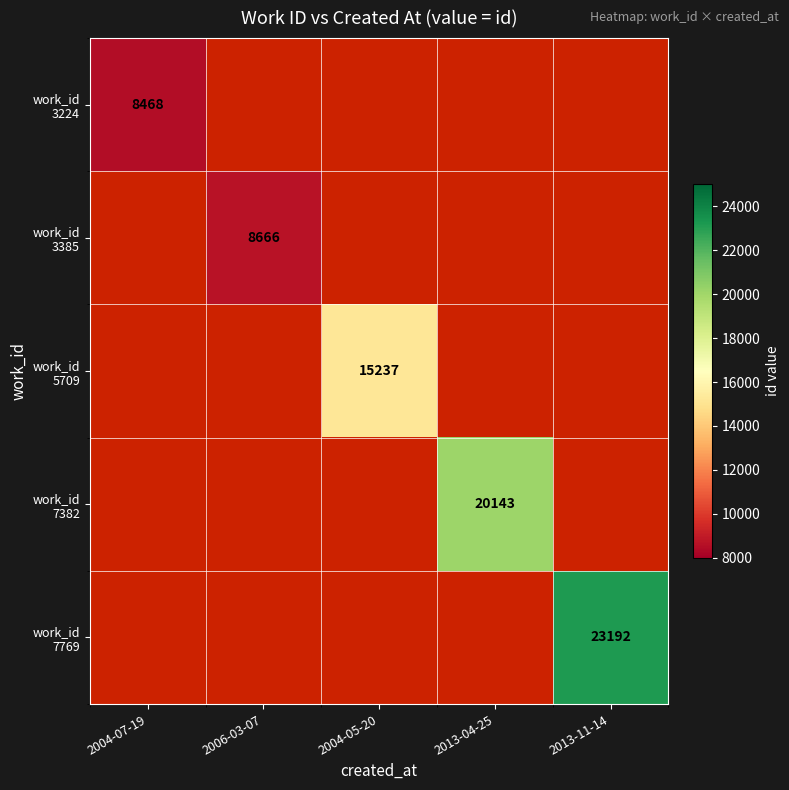

At which label is work_id 3224 closest to 8468?

2004-07-19